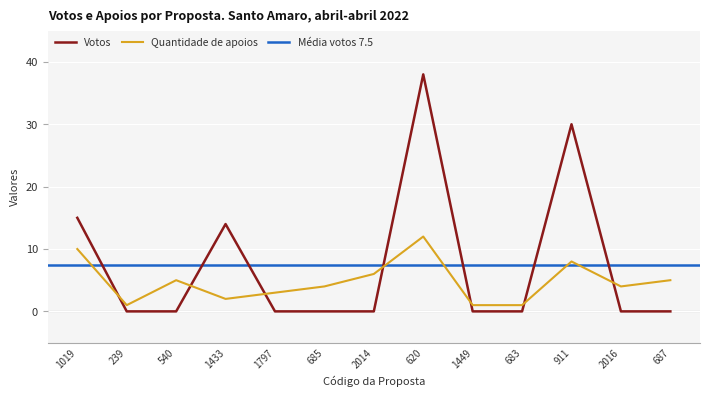

Is the value of Quantidade de apoios at 1449 greater than the value of Votos at 687?

Yes